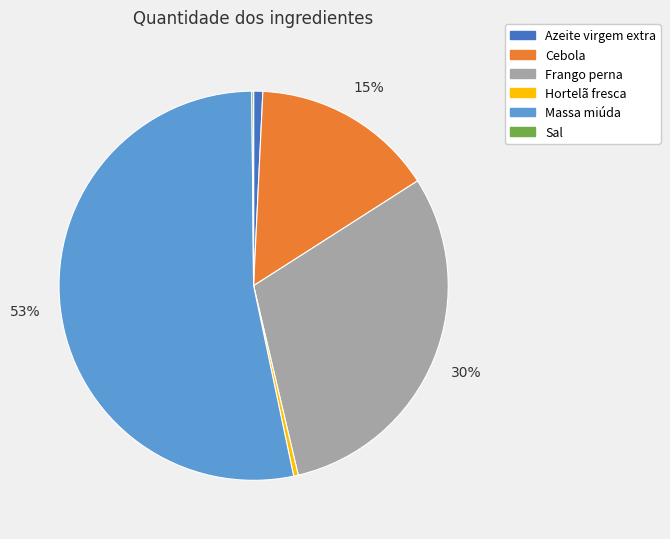

True or false: Frango perna accounts for 30% of the total.

True